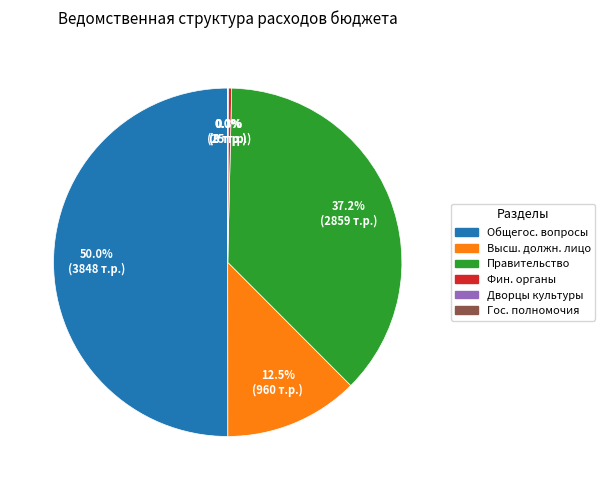

Rank the categories by value from lowest to highest.

Осуществление отдельных государственных полномочий, Дворцы и дома культуры, Обеспечение деятельности финансовых органов, Функционирование высшего должностного лица, Функционирование Правительства, ОБЩЕГОСУДАРСТВЕННЫЕ ВОПРОСЫ